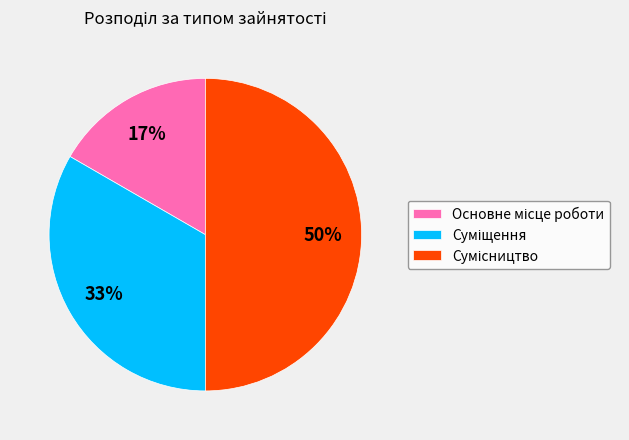

To the nearest percent, what is the difference between the largest and smallest slice percentages?

33%